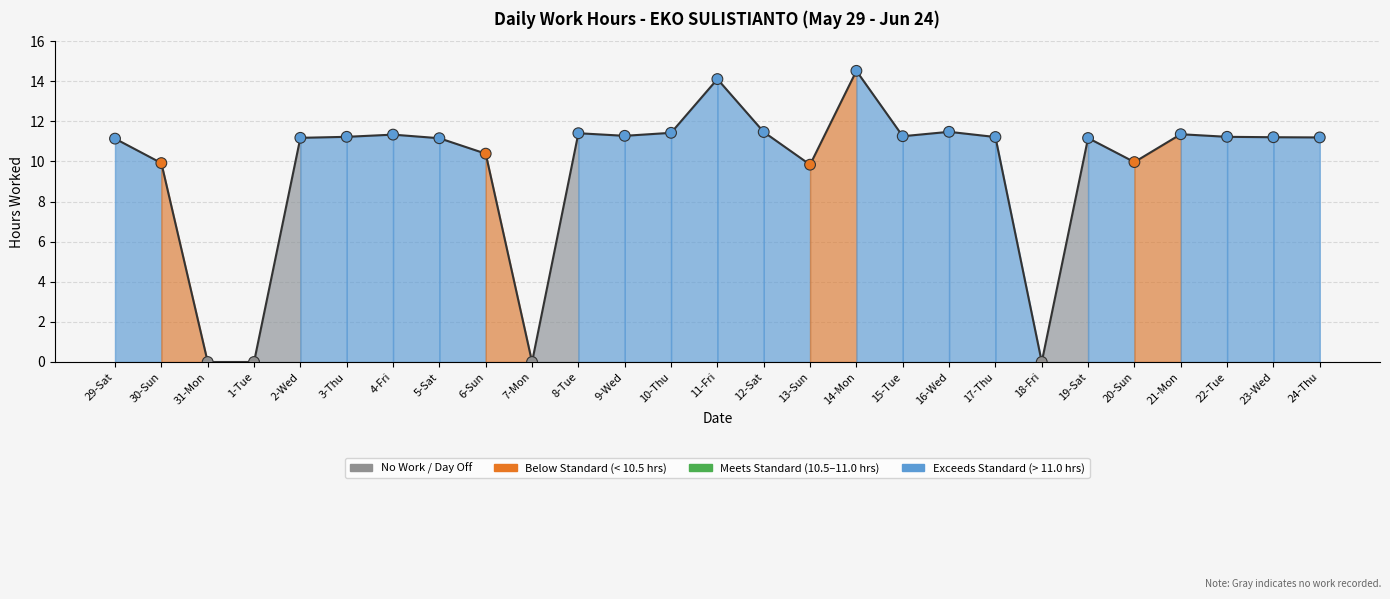

What is the change in value from 14-Mon to 17-Thu?

-3.3